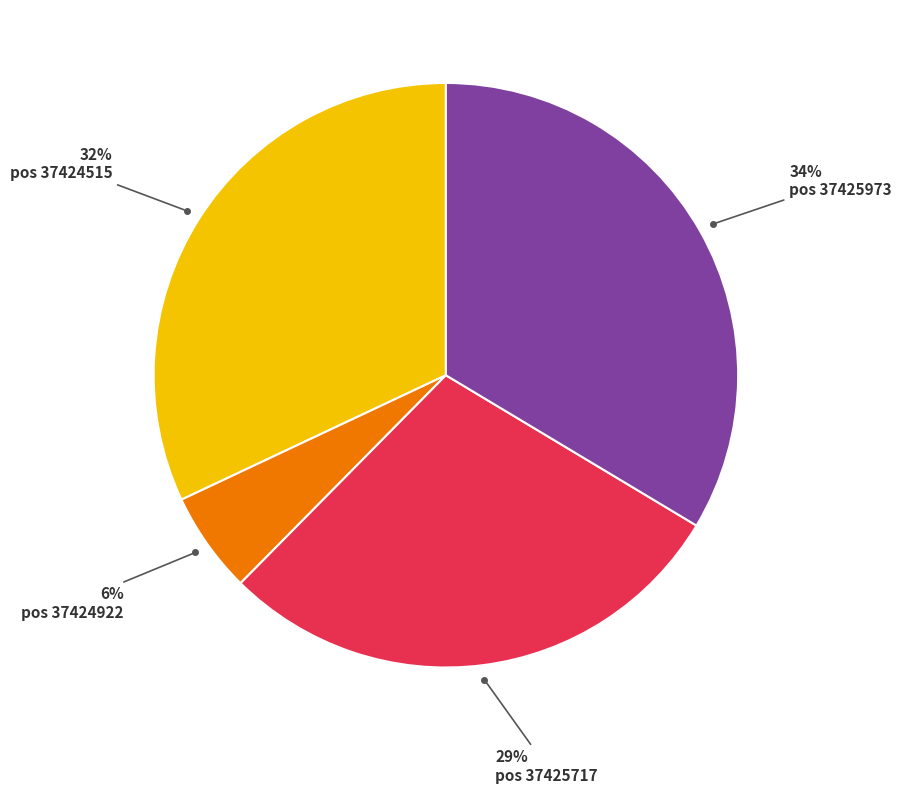

Is there any slice that represents more than half of the pie?

No